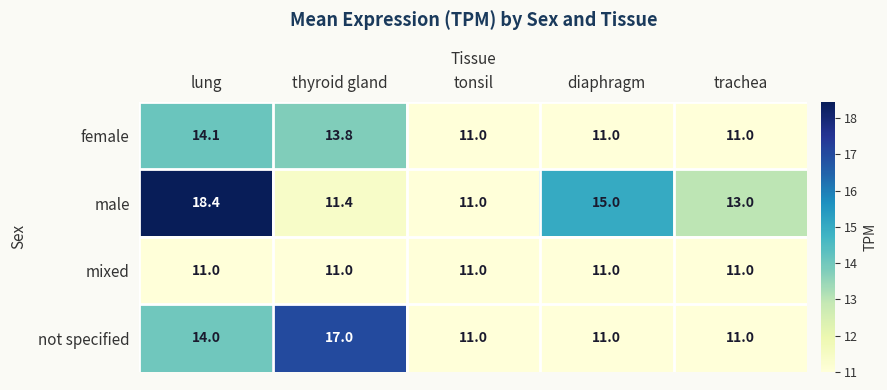

Reading right to left, what are all the values shown in this chart?

female: trachea=11.0	diaphragm=11.0	tonsil=11.0	thyroid gland=13.8	lung=14.1
male: trachea=13.0	diaphragm=15.0	tonsil=11.0	thyroid gland=11.4	lung=18.4
mixed: trachea=11.0	diaphragm=11.0	tonsil=11.0	thyroid gland=11.0	lung=11.0
not specified: trachea=11.0	diaphragm=11.0	tonsil=11.0	thyroid gland=17.0	lung=14.0